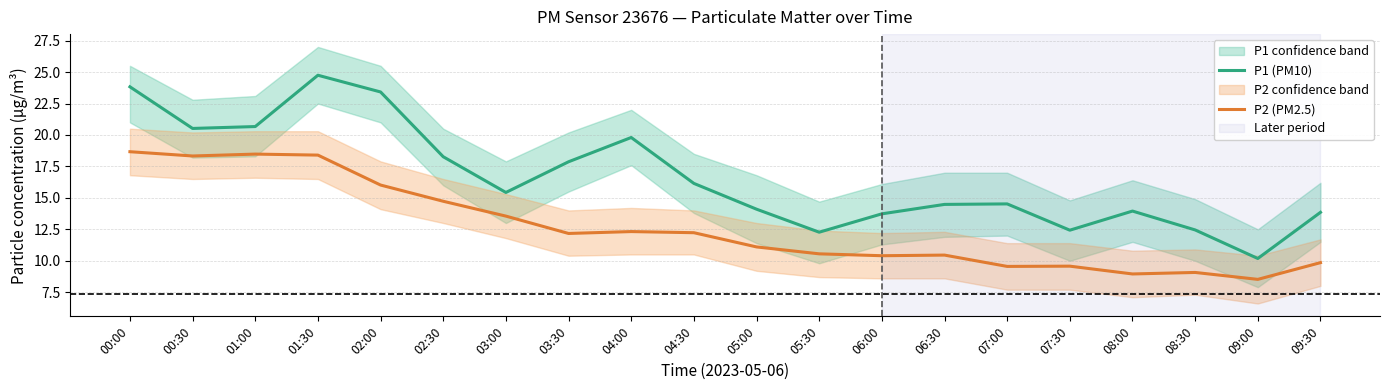

What is the average value of the P1 (PM10) series?

16.6